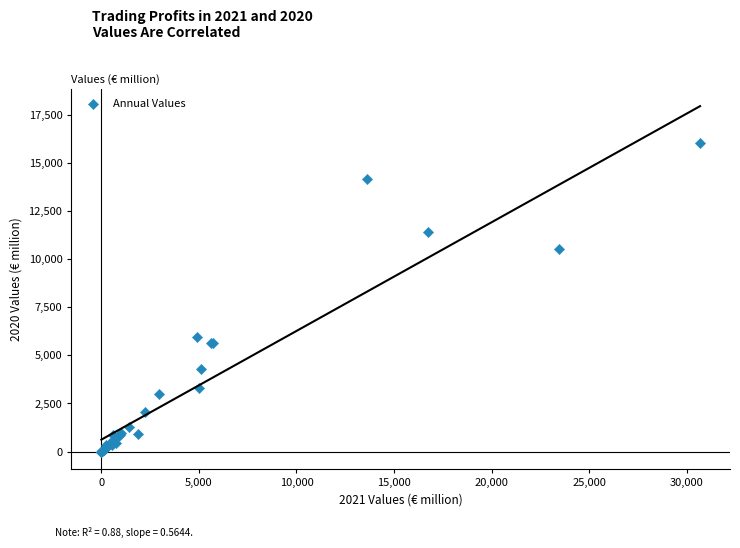

What Y value in the scatter plot is closest to 8023?

5968.2